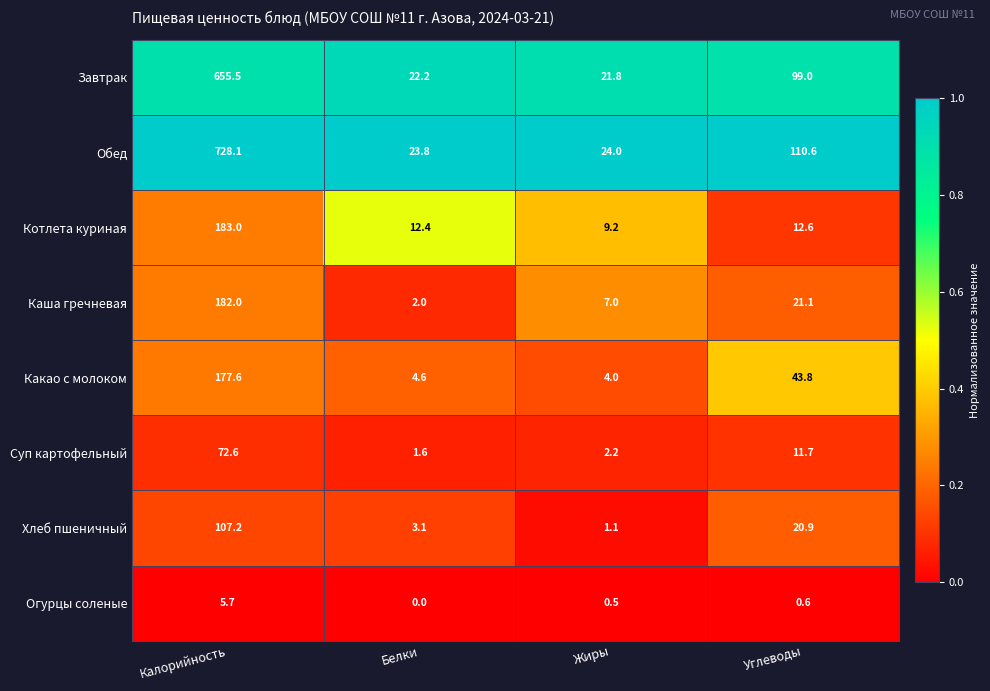

What is the greatest value displayed?

728.1